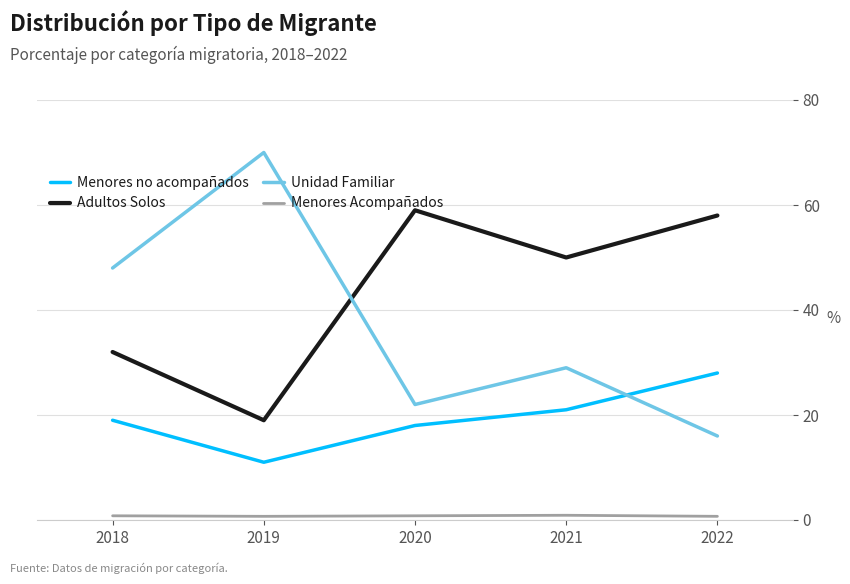

True or false: Unidad Familiar and Menores Acompañados cross at least once.

False